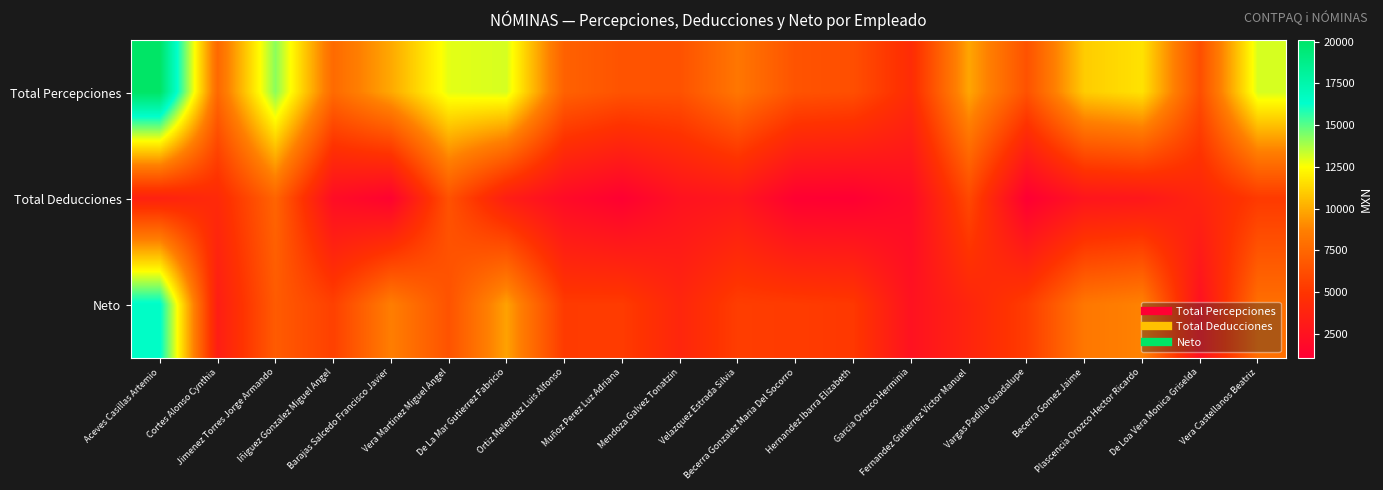

Reading right to left, what are all the values shown in this chart?

Total Percepciones: Vera Castellanos Beatriz=13127.7	De Loa Vera Monica Griselda=6251.8	Plascencia Orozco Hector Ricardo=11660.7	Becerra Gomez Jaime=11001.0	Vargas Padilla Guadalupe=6440.6	Fernandez Gutierrez Victor Manuel=9841.4	Garcia Orozco Herminia=4403.1	Hernandez Ibarra Elizabeth=6264.8	Becerra Gonzalez Maria Del Socorro=6490.1	Velazquez Estrada Silvia=8261.2	Mendoza Galvez Tonatzin=6440.1	Muñoz Perez Luz Adriana=6490.2	Ortiz Melendez Luis Alfonso=7204.8	De La Mar Gutierrez Fabricio=13115.1	Vera Martinez Miguel Angel=12900.5	Barajas Salcedo Francisco Javier=9932.0	Iñiguez Gonzalez Miguel Angel=7662.0	Jimenez Torres Jorge Armando=14243.9	Cortes Alonso Cynthia=7559.2	Aceves Casillas Artemio=20136.8
Total Deducciones: Vera Castellanos Beatriz=5232.7	De Loa Vera Monica Griselda=3841.8	Plascencia Orozco Hector Ricardo=2863.7	Becerra Gomez Jaime=2697.0	Vargas Padilla Guadalupe=1064.6	Fernandez Gutierrez Victor Manuel=5964.4	Garcia Orozco Herminia=1938.1	Hernandez Ibarra Elizabeth=1113.8	Becerra Gonzalez Maria Del Socorro=1179.0	Velazquez Estrada Silvia=2852.2	Mendoza Galvez Tonatzin=2481.1	Muñoz Perez Luz Adriana=1180.2	Ortiz Melendez Luis Alfonso=1941.8	De La Mar Gutierrez Fabricio=3394.1	Vera Martinez Miguel Angel=6421.4	Barajas Salcedo Francisco Javier=1319.0	Iñiguez Gonzalez Miguel Angel=2100.0	Jimenez Torres Jorge Armando=7355.9	Cortes Alonso Cynthia=4218.2	Aceves Casillas Artemio=3622.8
Neto: Vera Castellanos Beatriz=7895.0	De Loa Vera Monica Griselda=2410.0	Plascencia Orozco Hector Ricardo=8797.0	Becerra Gomez Jaime=8304.0	Vargas Padilla Guadalupe=5376.0	Fernandez Gutierrez Victor Manuel=3877.0	Garcia Orozco Herminia=2465.0	Hernandez Ibarra Elizabeth=5151.0	Becerra Gonzalez Maria Del Socorro=5311.0	Velazquez Estrada Silvia=5409.0	Mendoza Galvez Tonatzin=3959.0	Muñoz Perez Luz Adriana=5310.0	Ortiz Melendez Luis Alfonso=5263.0	De La Mar Gutierrez Fabricio=9721.0	Vera Martinez Miguel Angel=6479.0	Barajas Salcedo Francisco Javier=8613.0	Iñiguez Gonzalez Miguel Angel=5562.0	Jimenez Torres Jorge Armando=6888.0	Cortes Alonso Cynthia=3341.0	Aceves Casillas Artemio=16514.0